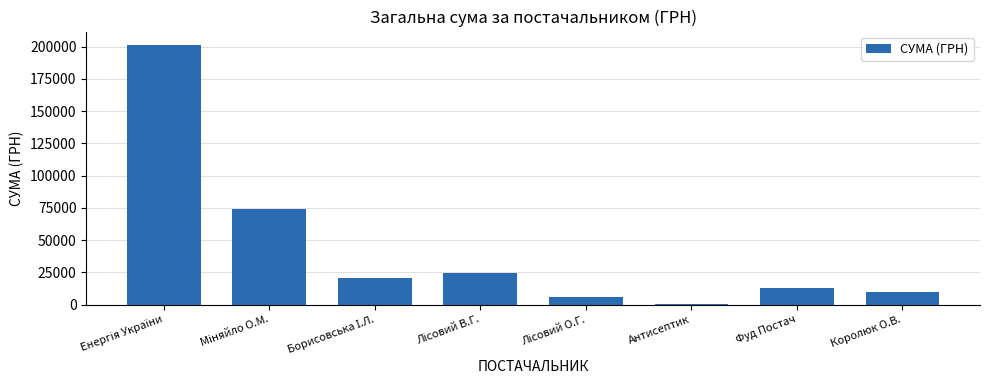

What is the sum of all values?

347960.8